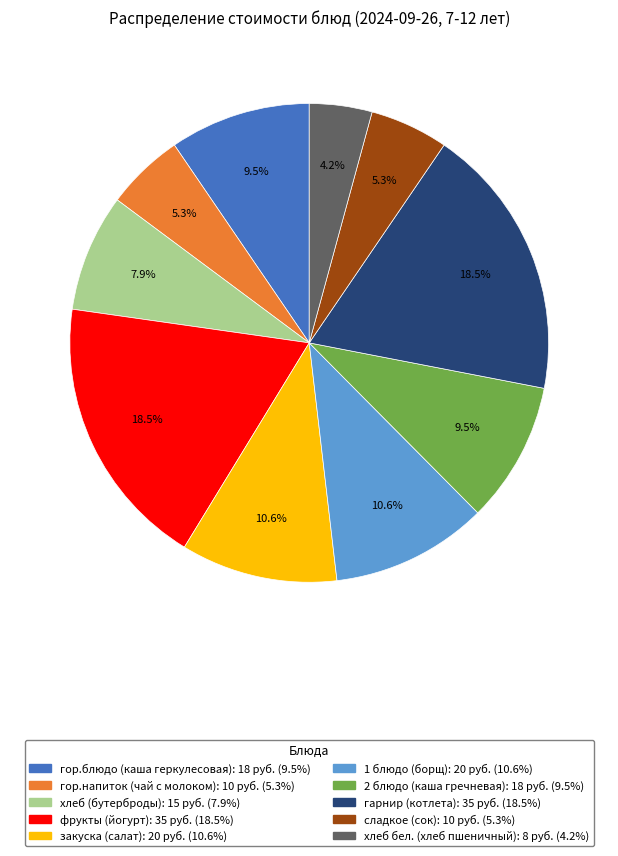

Does сладкое (сок) represent more than half of the total?

No